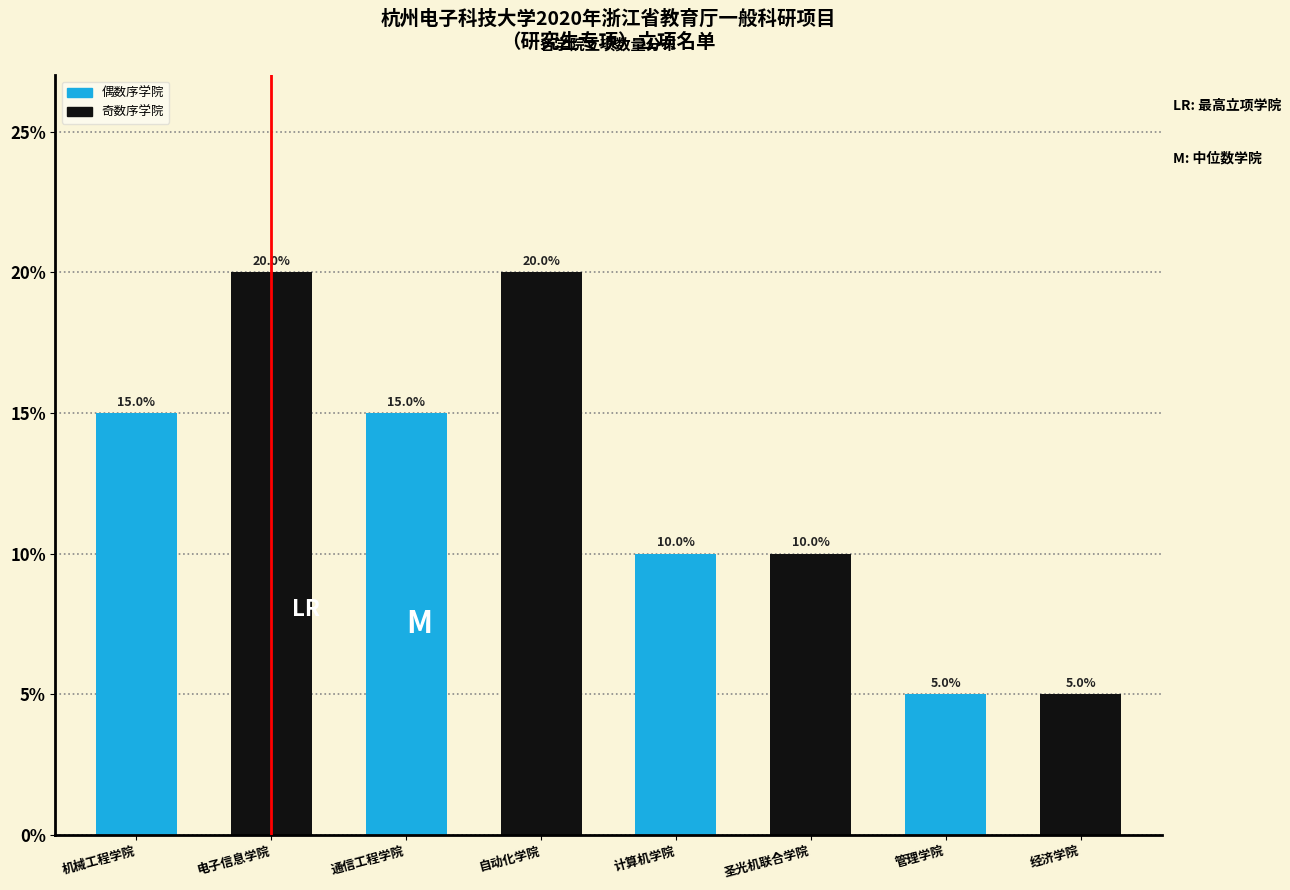

Reading left to right, transcribe all the data shown in this chart.

机械工程学院=15	电子信息学院=20	通信工程学院=15	自动化学院=20	计算机学院=10	圣光机联合学院=10	管理学院=5	经济学院=5